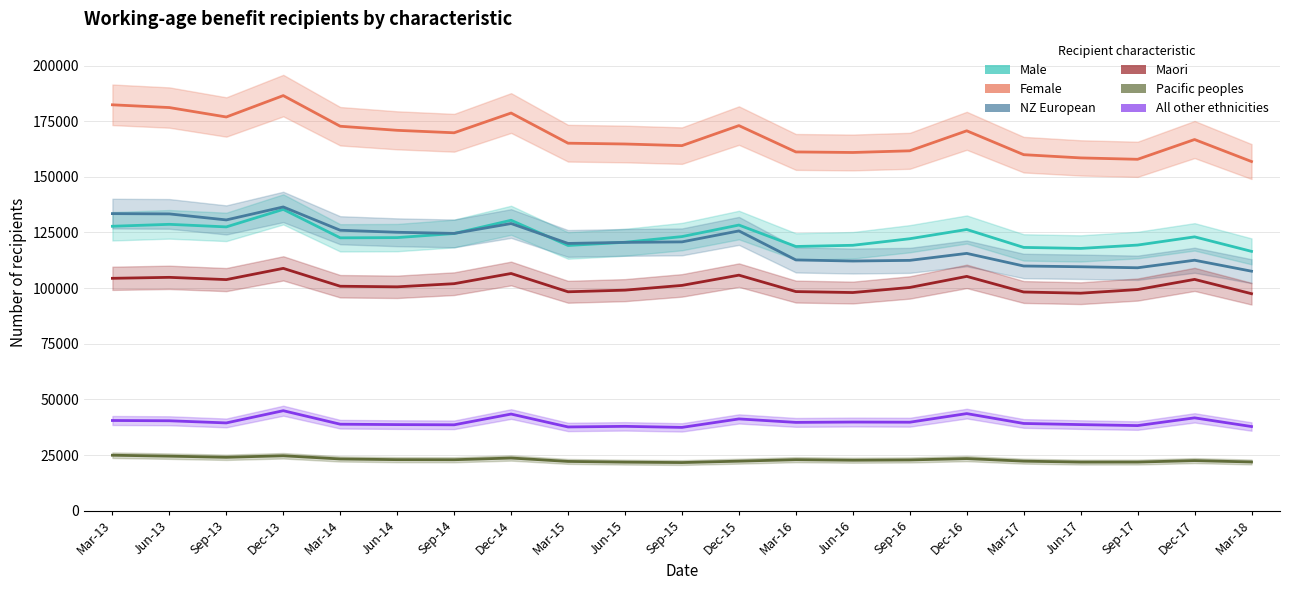

List the series in order of their peak value, lowest first.

Pacific peoples, All other ethnicities, Maori, Male, NZ European, Female